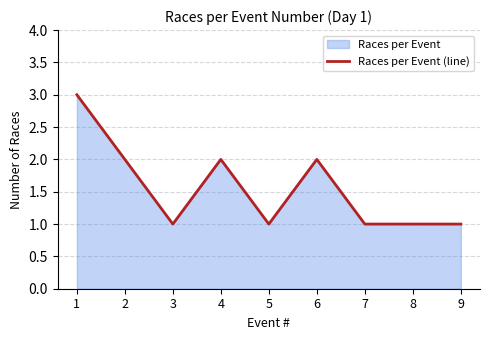

Reading left to right, what are all the values shown in this chart?

1=3	2=2	3=1	4=2	5=1	6=2	7=1	8=1	9=1